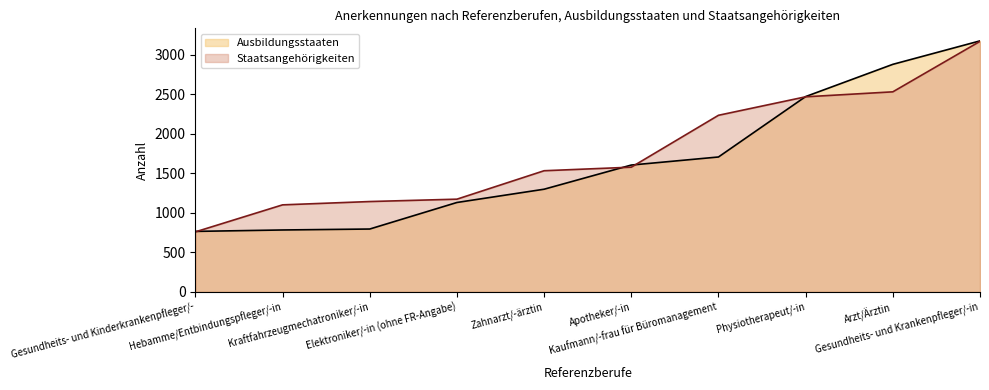

True or false: Staatsangehörigkeiten and Ausbildungsstaaten cross at least once.

True